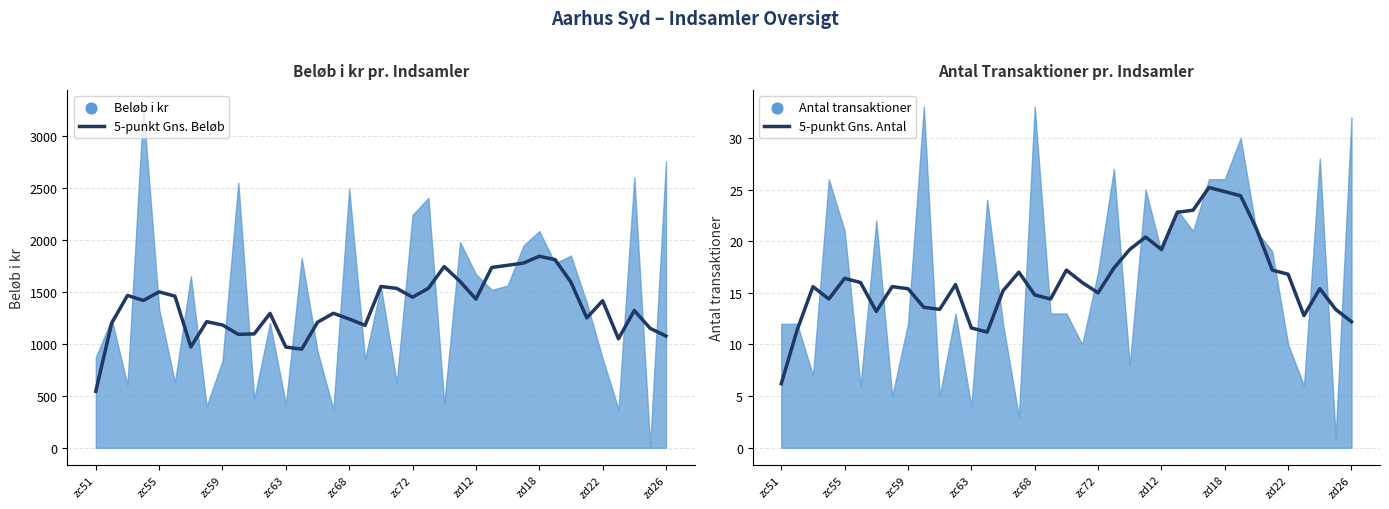

Which series reaches the maximum Y coordinate?

5-punkt Gns. Beløb